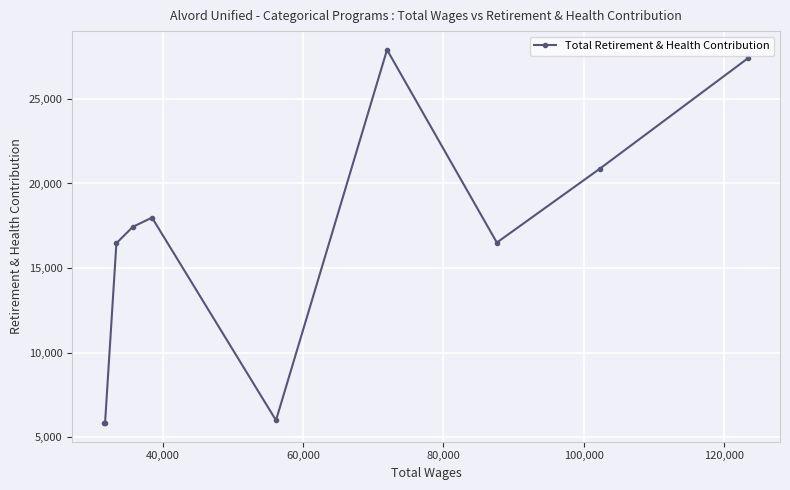

What is the value of the 3rd point from the left?

16473